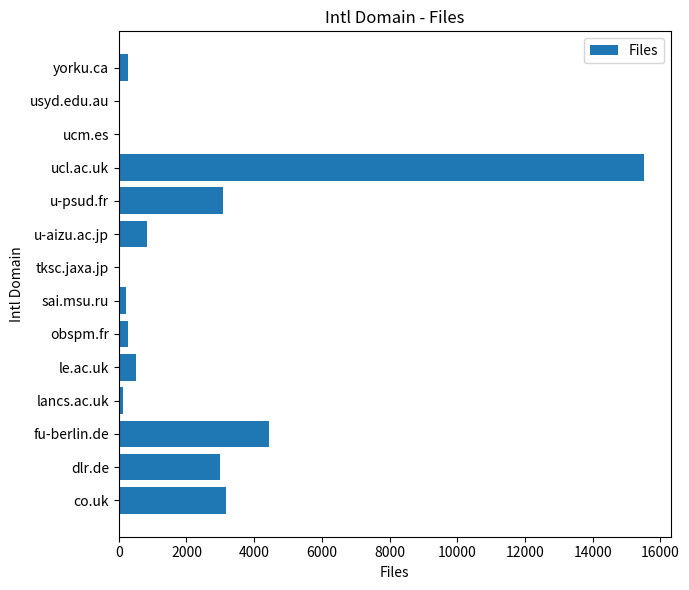

Which has a higher value, ucl.ac.uk or dlr.de?

ucl.ac.uk